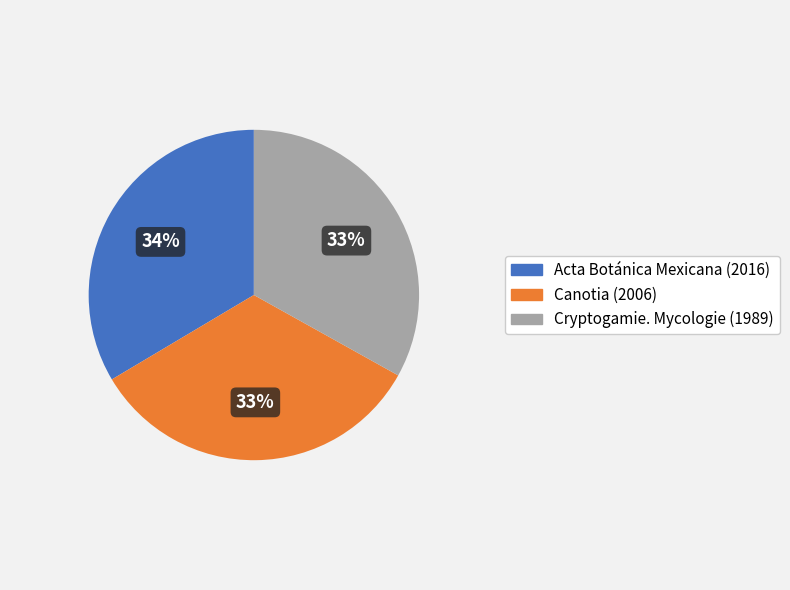

Is there any slice that represents more than half of the pie?

No